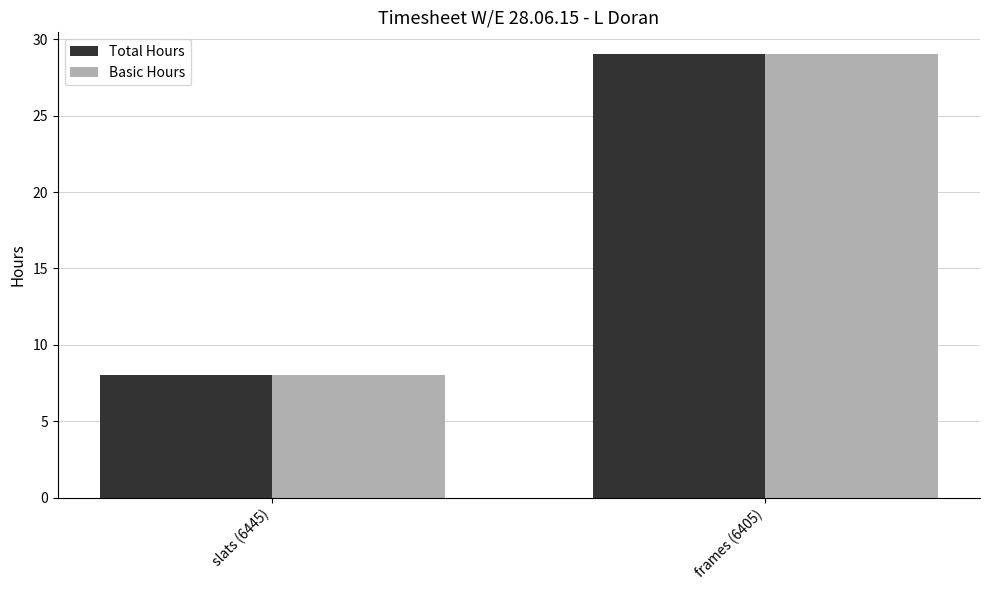

At which category is the sum across all series the highest?

frames (6405)